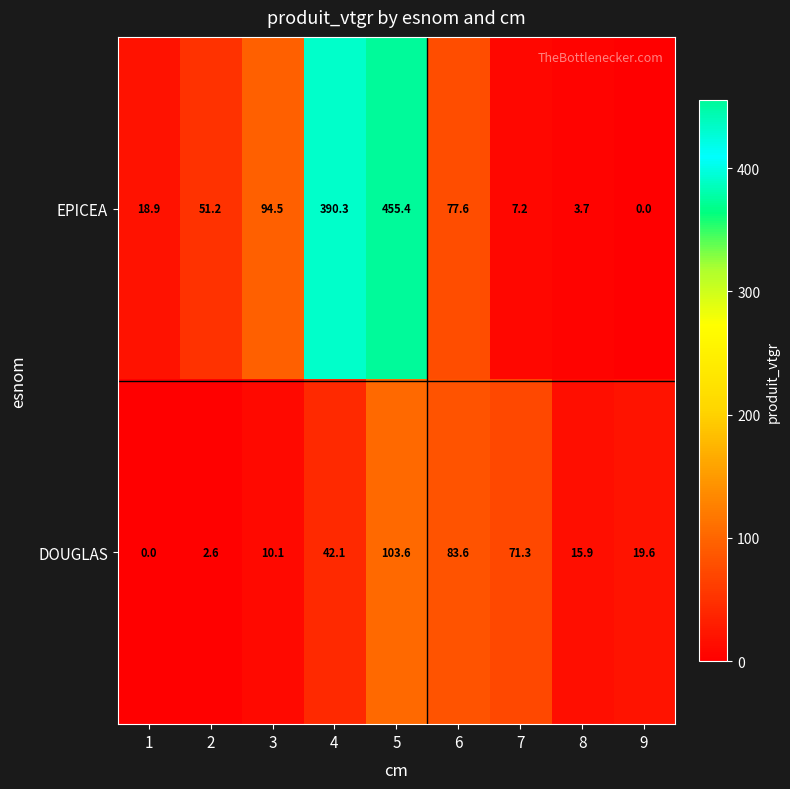

Which category has the highest value across all series?

5